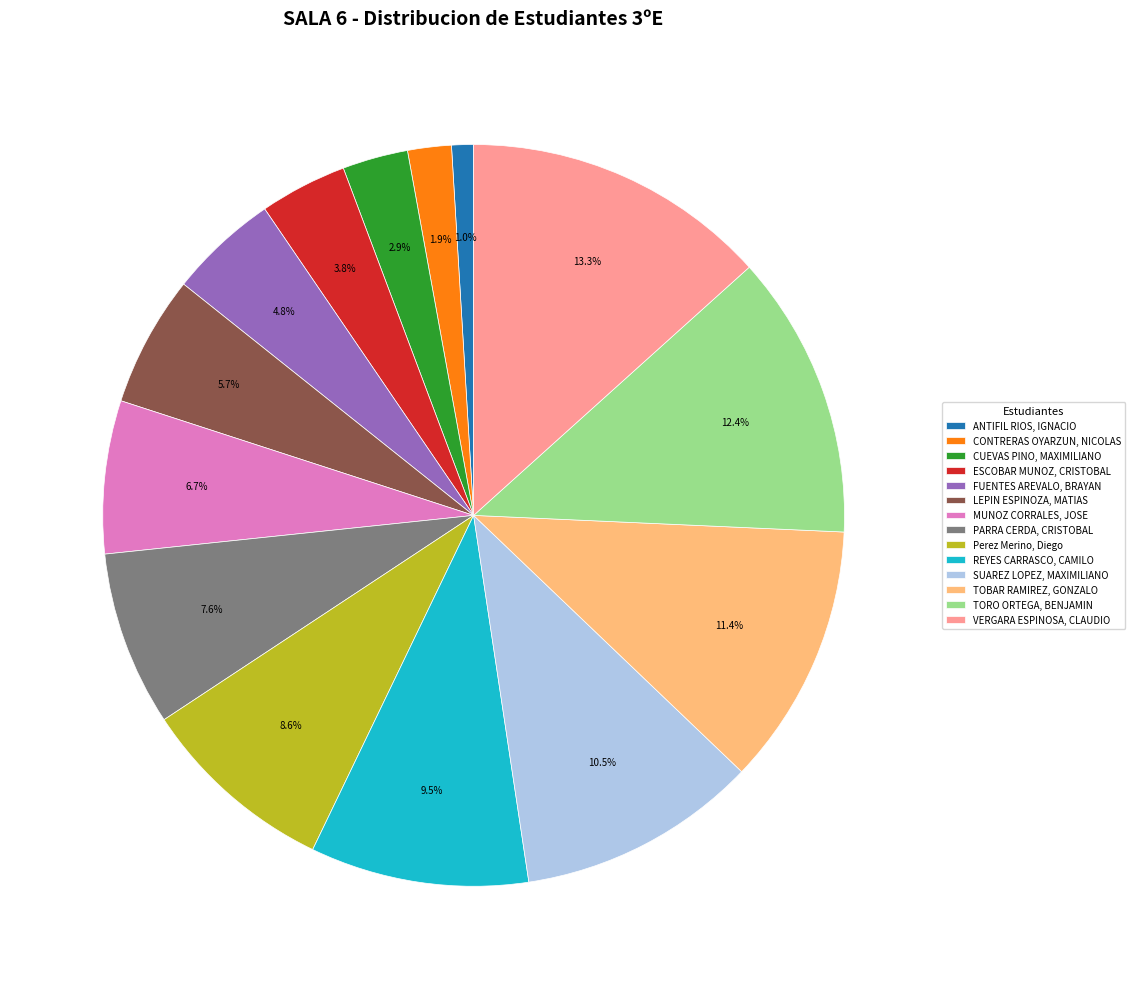

Does CUEVAS PINO, MAXIMILIANO represent more than half of the total?

No